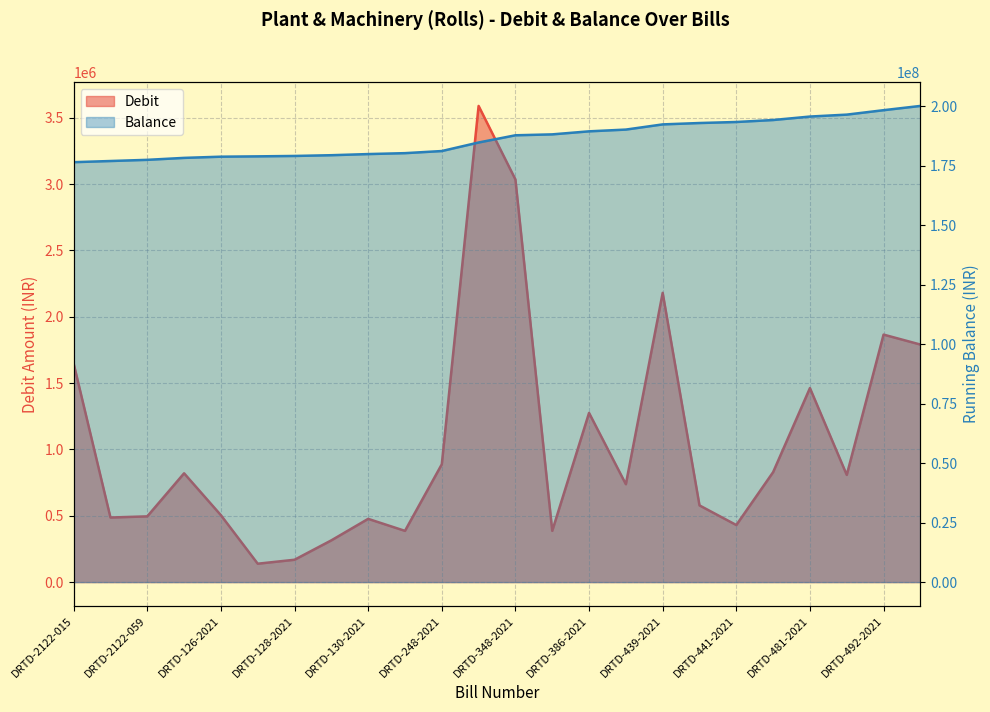

How many lines are shown in the chart?

2